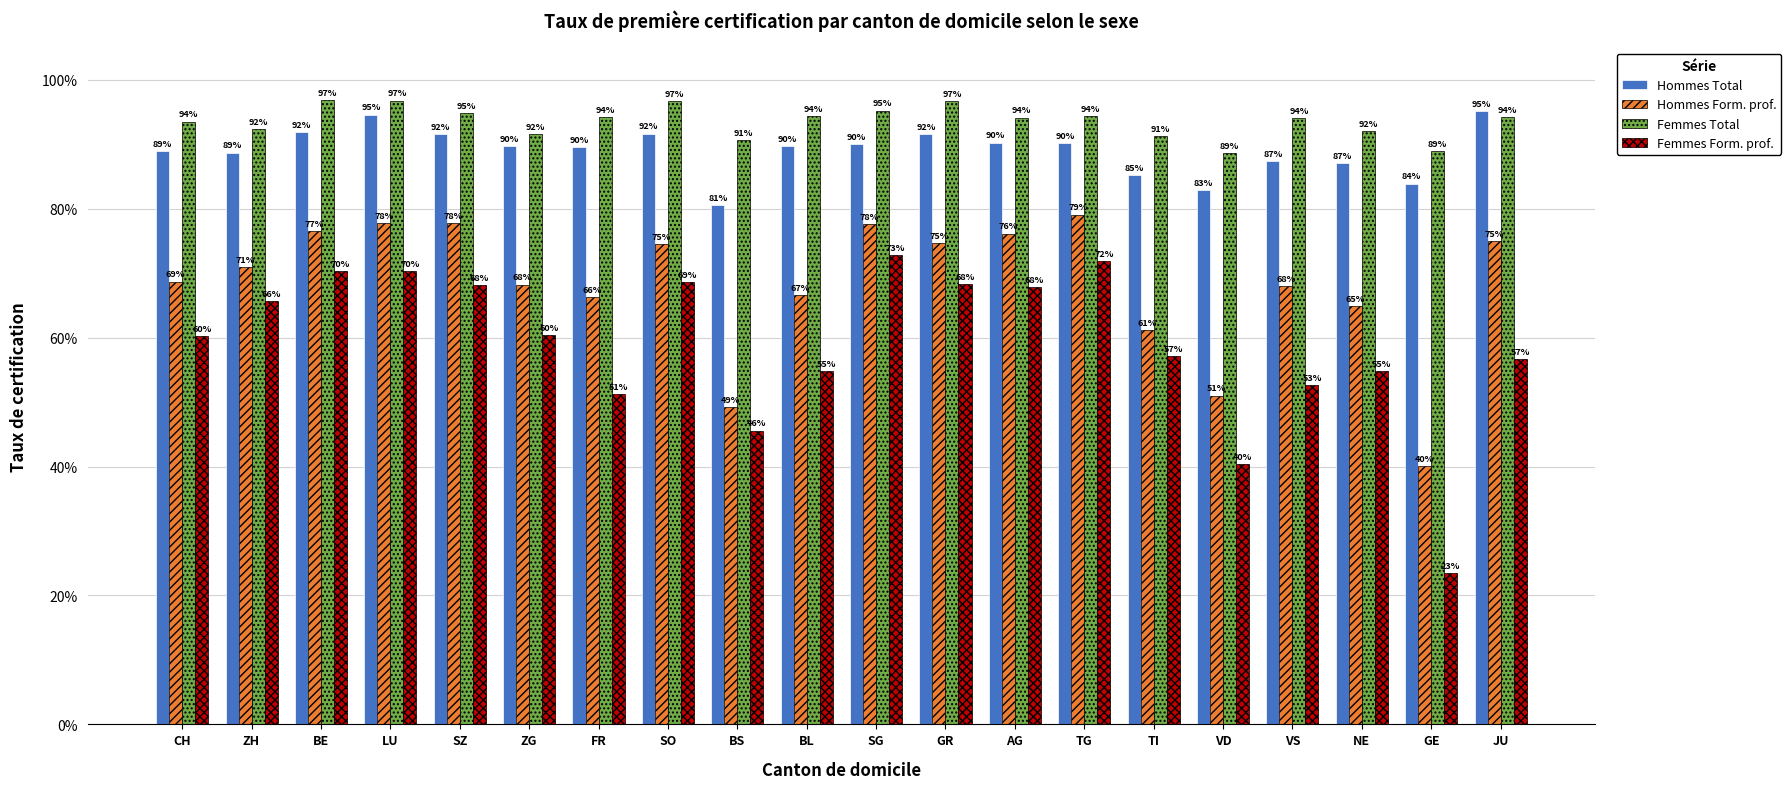

What is the average value of the Femmes Total series?

0.9